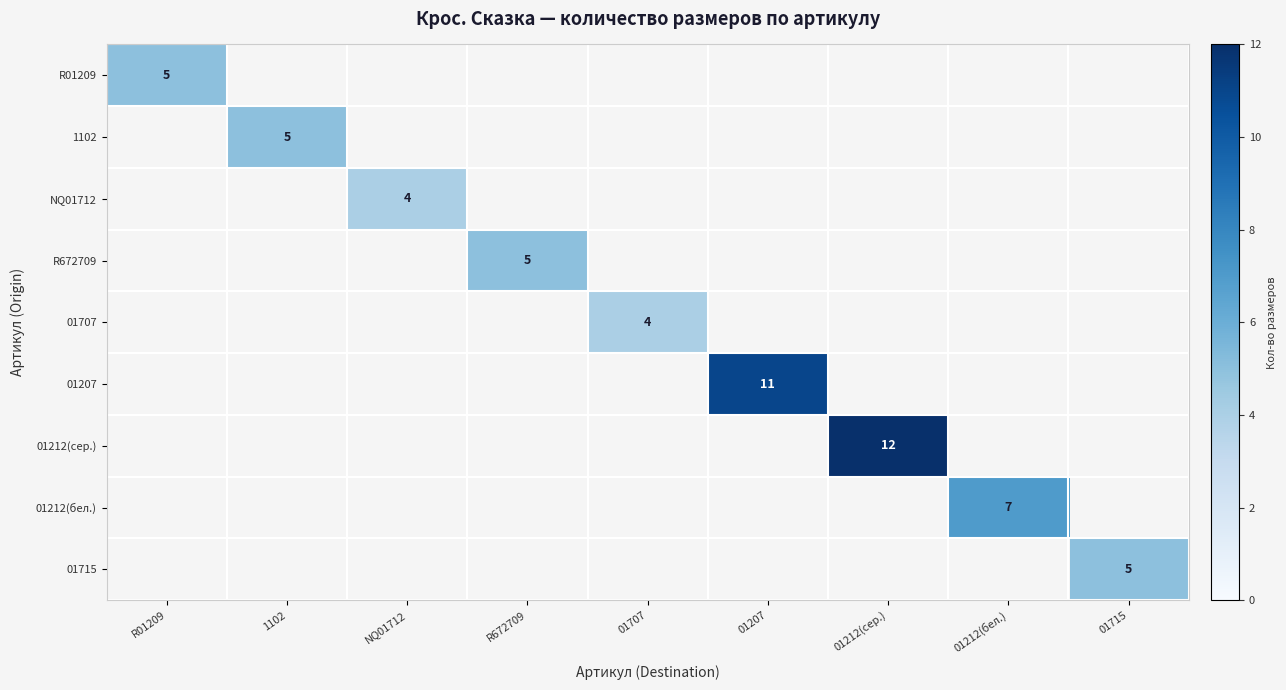

The value of 01212(сер.) at 01212(сер.) is 3. True or false?

False